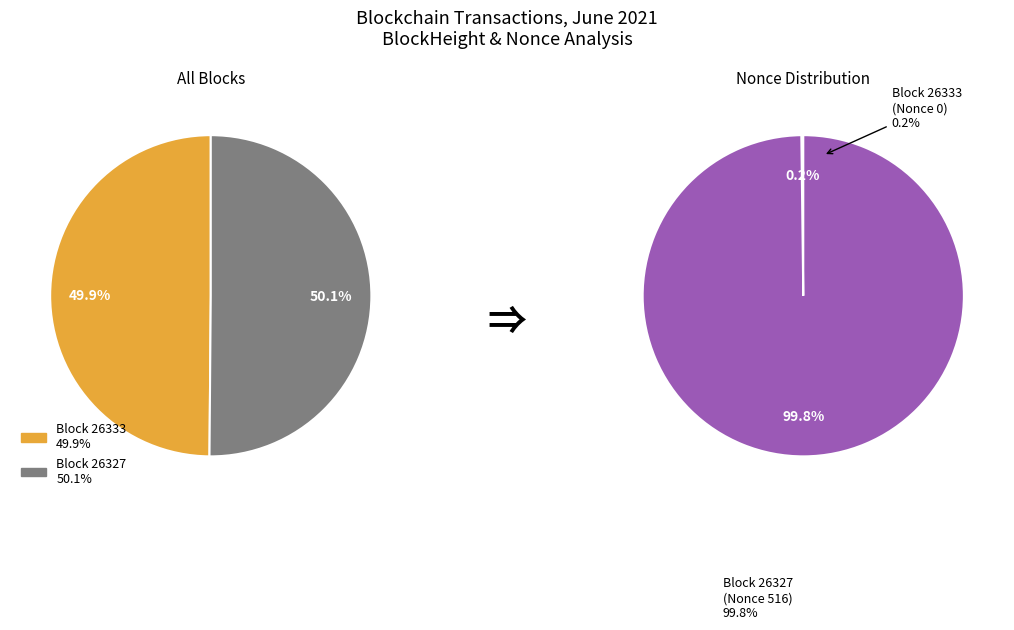

Combined, do 26327 and 26333 account for over 50%?

Yes